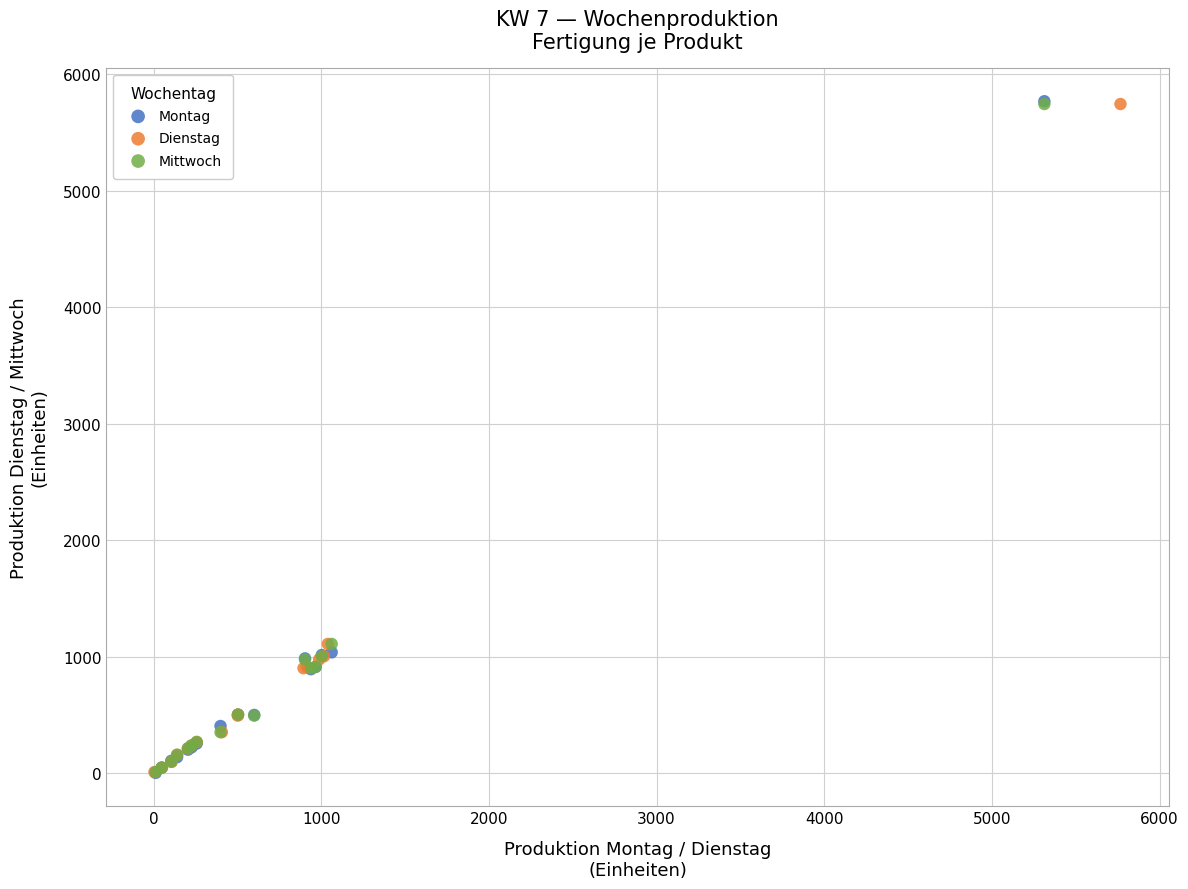

Which series has the largest Y range (max minus min)?

Montag